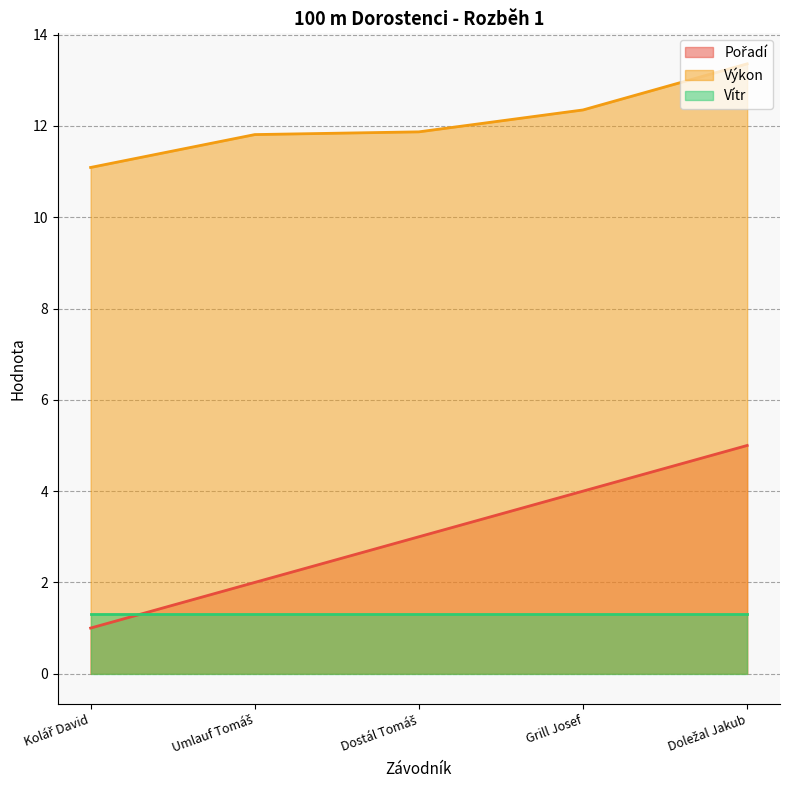

What is the value of the Pořadí point at the 2nd from the left?

2.0